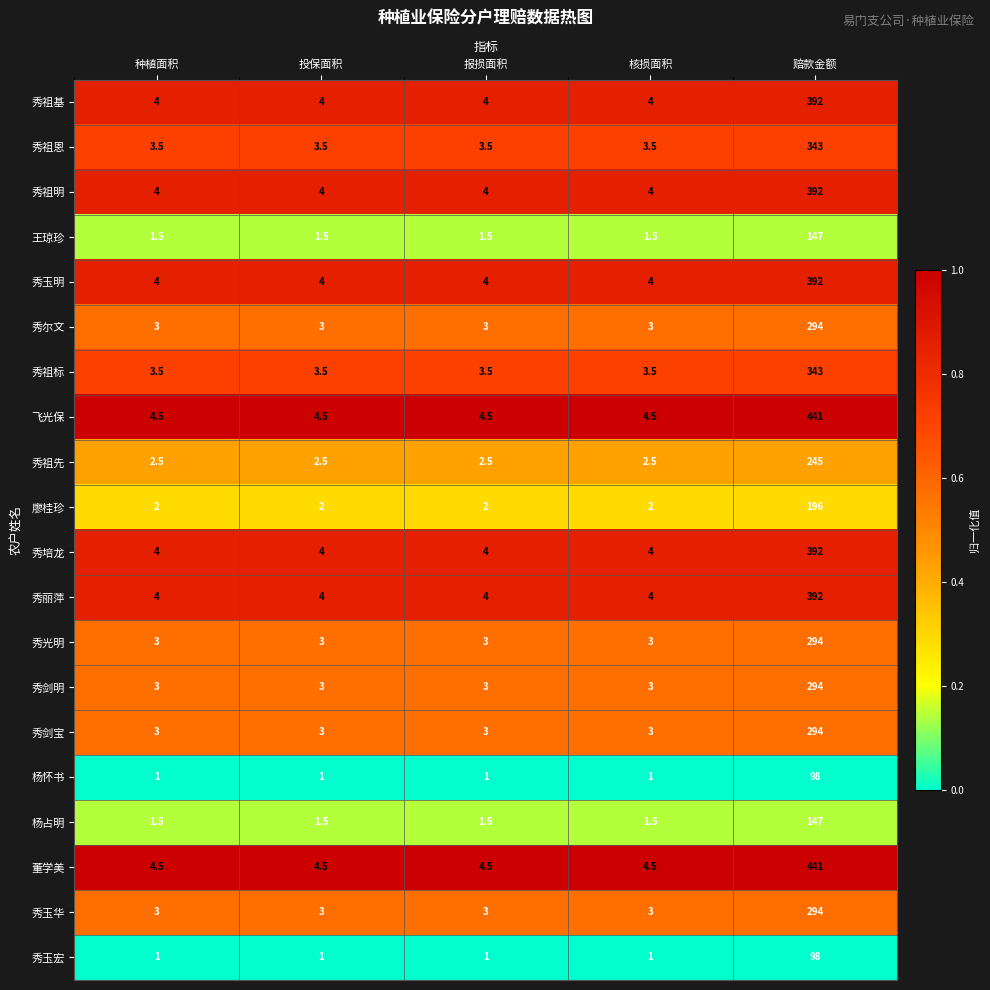

At which category is the sum across all series the highest?

赔款金额